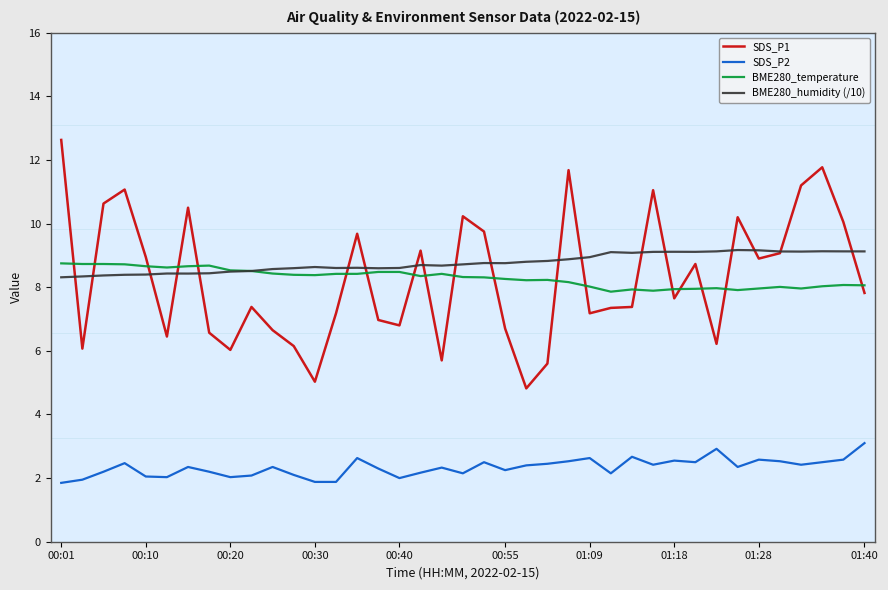

Which series has the widest spread of values?

SDS_P1